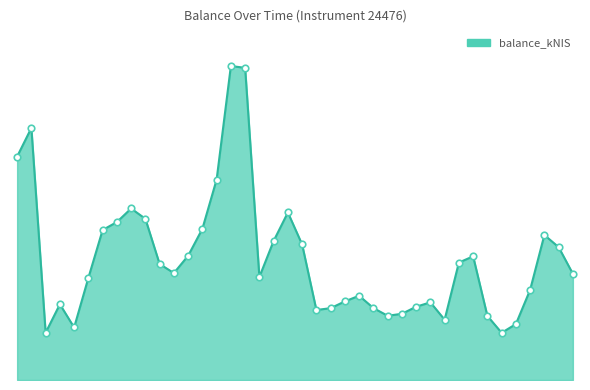

Is this an area chart (filled region under the line)?

Yes